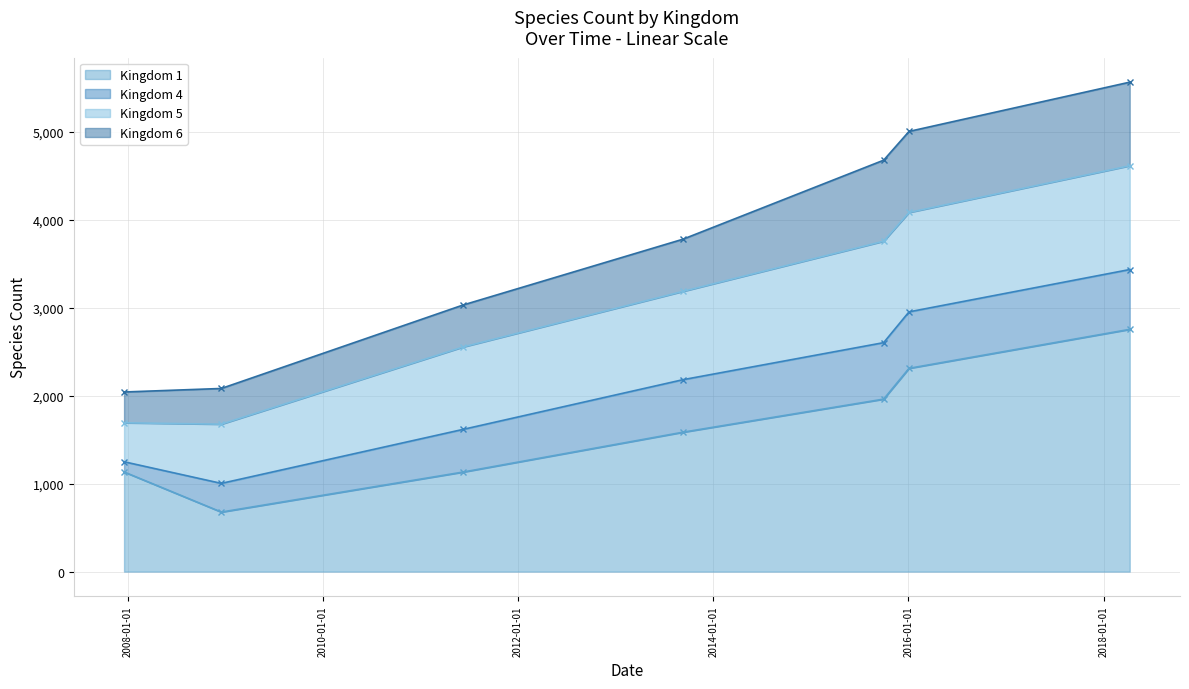

At which label does kingdom_6 first exceed 593?

2015-10-01